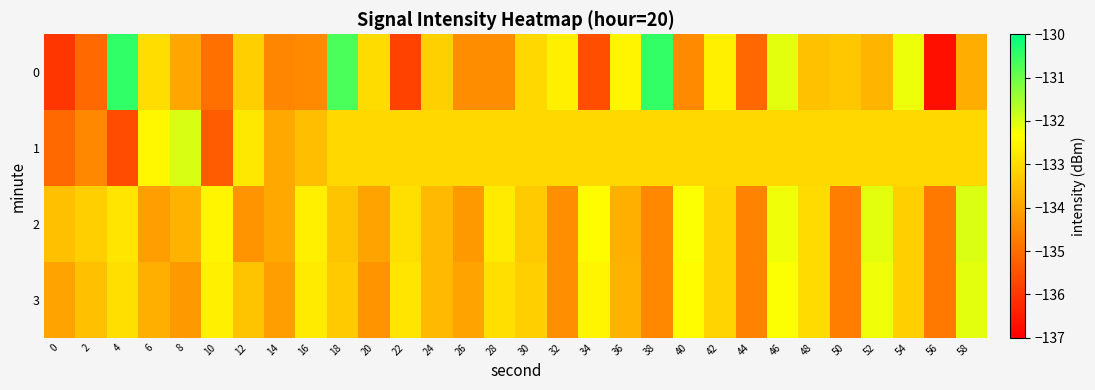

Which series changed the most between 4 and 32?

1